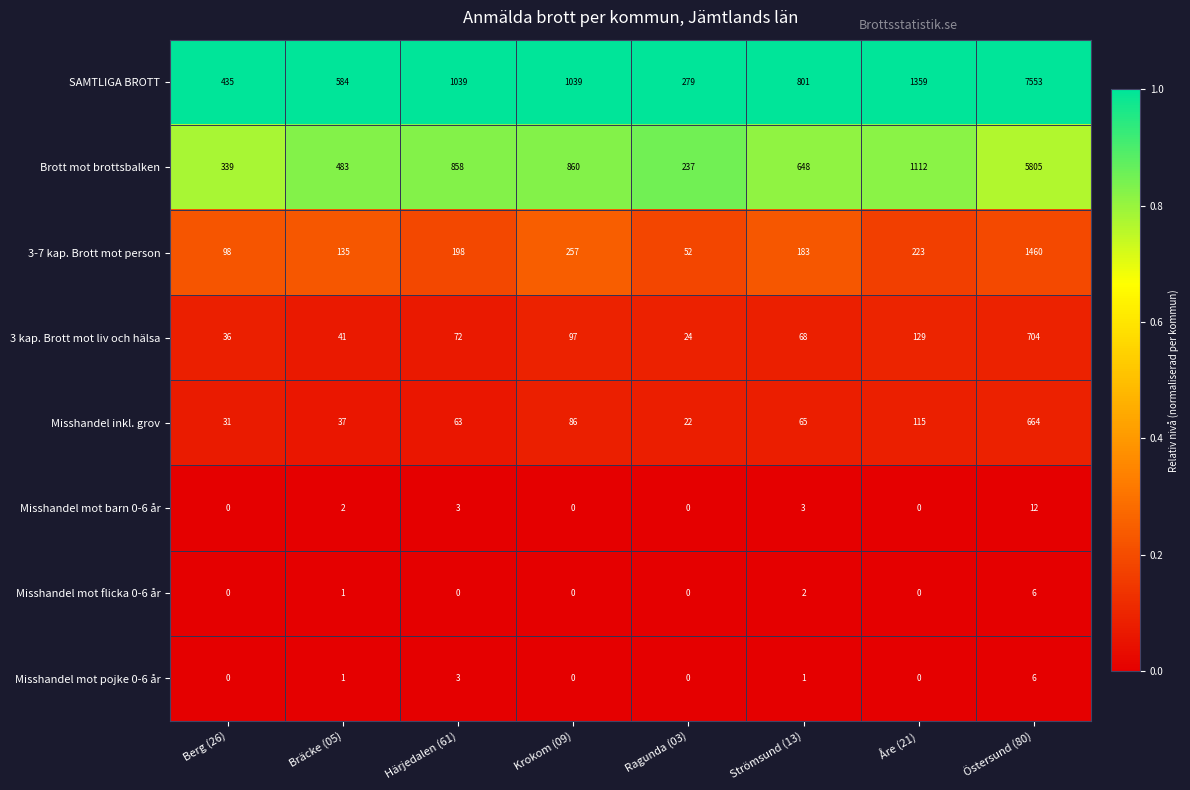

Read the 3 kap. Brott mot liv och hälsa value at Östersund (80), to the nearest 10.

700